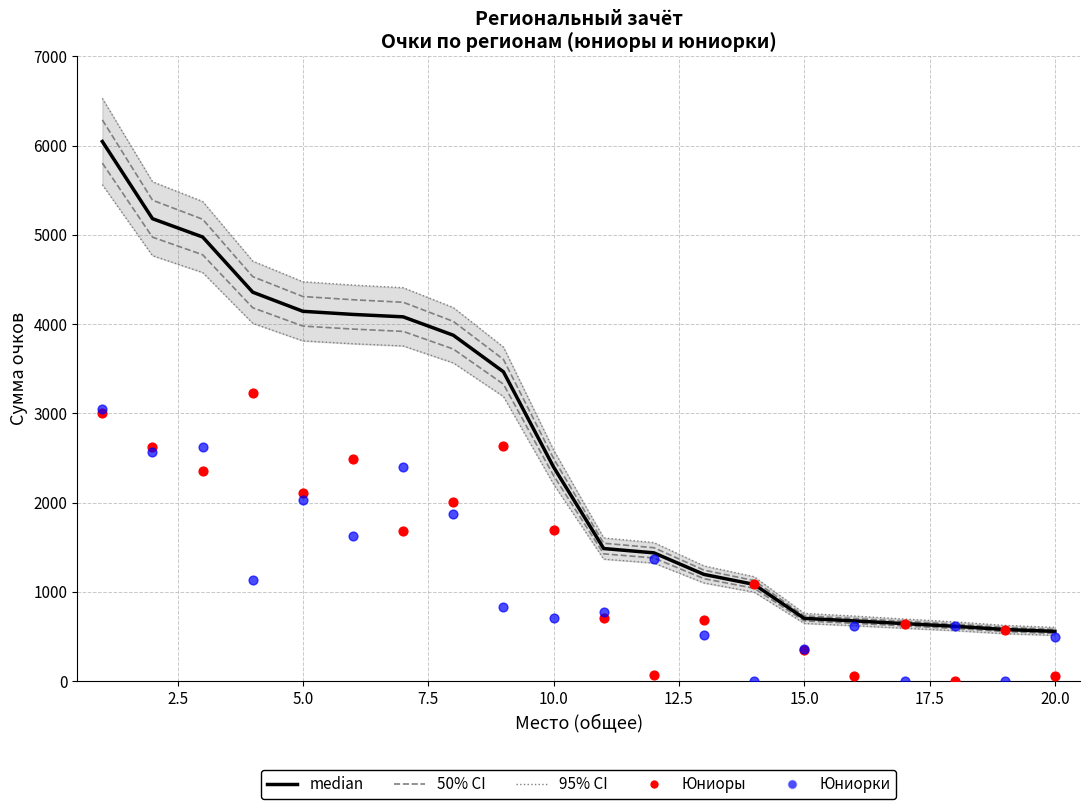

Which series has the largest Y range (max minus min)?

95% CI